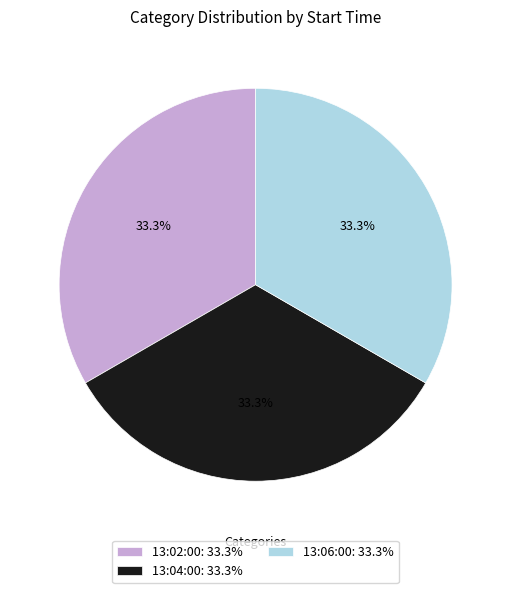

What is the ratio of the value at 13:06:00: 33.3% to the value at 13:04:00: 33.3%?

1.0